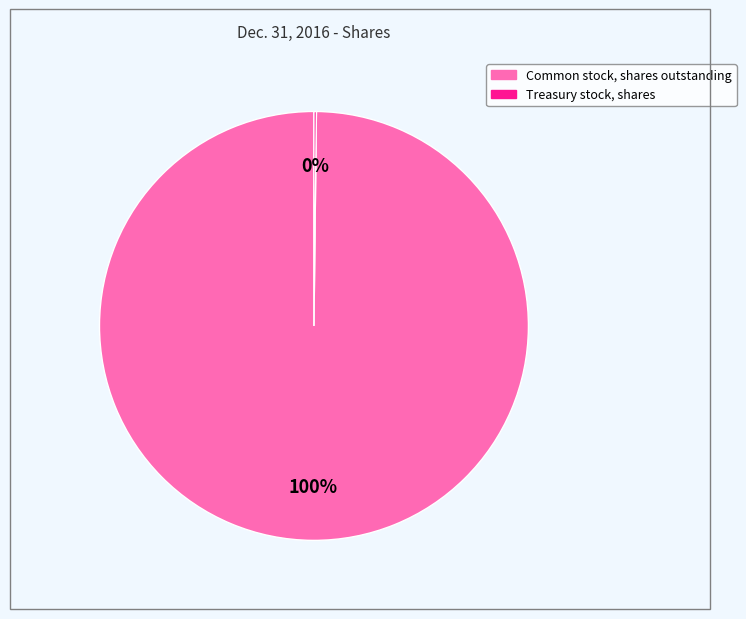

Which category accounts for the majority?

Common stock, shares outstanding